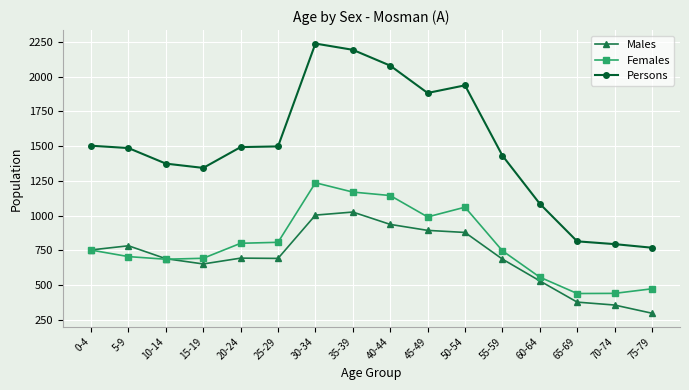

True or false: Persons and Males cross at least once.

False